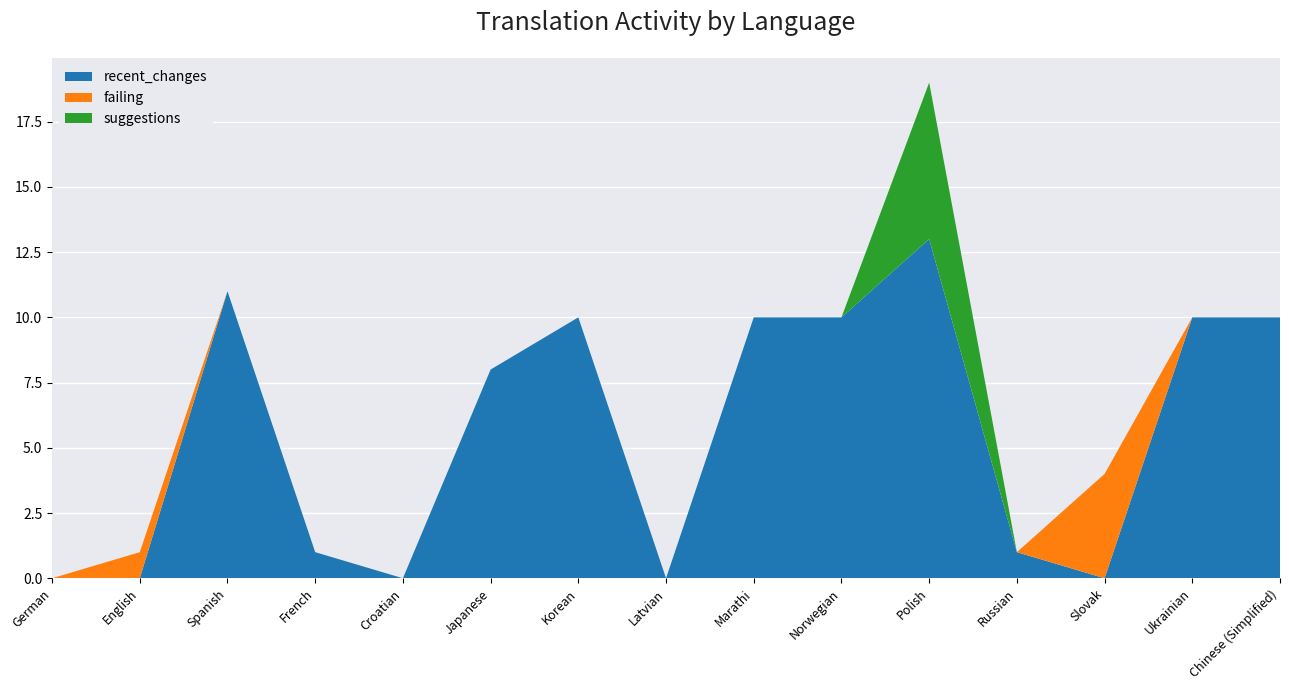

Reading left to right, extract all data points from this chart.

recent_changes: German=0	English=0	Spanish=11	French=1	Croatian=0	Japanese=8	Korean=10	Latvian=0	Marathi=10	Norwegian=10	Polish=13	Russian=1	Slovak=0	Ukrainian=10	Chinese (Simplified)=10
failing: German=0	English=1	Spanish=0	French=0	Croatian=0	Japanese=0	Korean=0	Latvian=0	Marathi=0	Norwegian=0	Polish=0	Russian=0	Slovak=4	Ukrainian=0	Chinese (Simplified)=0
suggestions: German=0	English=0	Spanish=0	French=0	Croatian=0	Japanese=0	Korean=0	Latvian=0	Marathi=0	Norwegian=0	Polish=6	Russian=0	Slovak=0	Ukrainian=0	Chinese (Simplified)=0